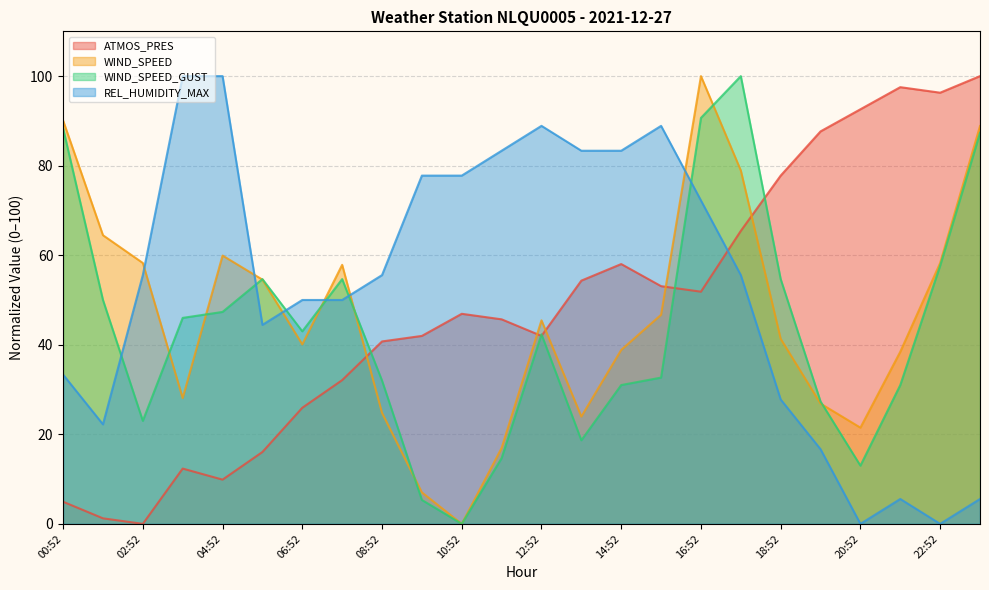

How many times do ATMOS_PRES and WIND_SPEED cross each other?

5